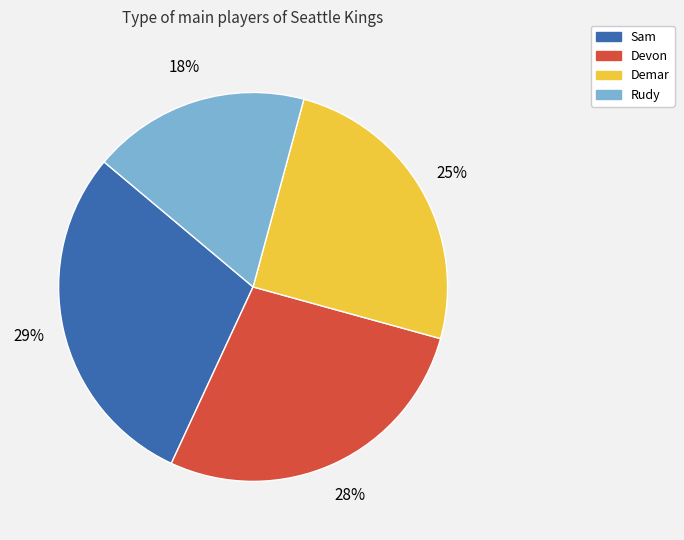

Does any single category account for the majority?

No